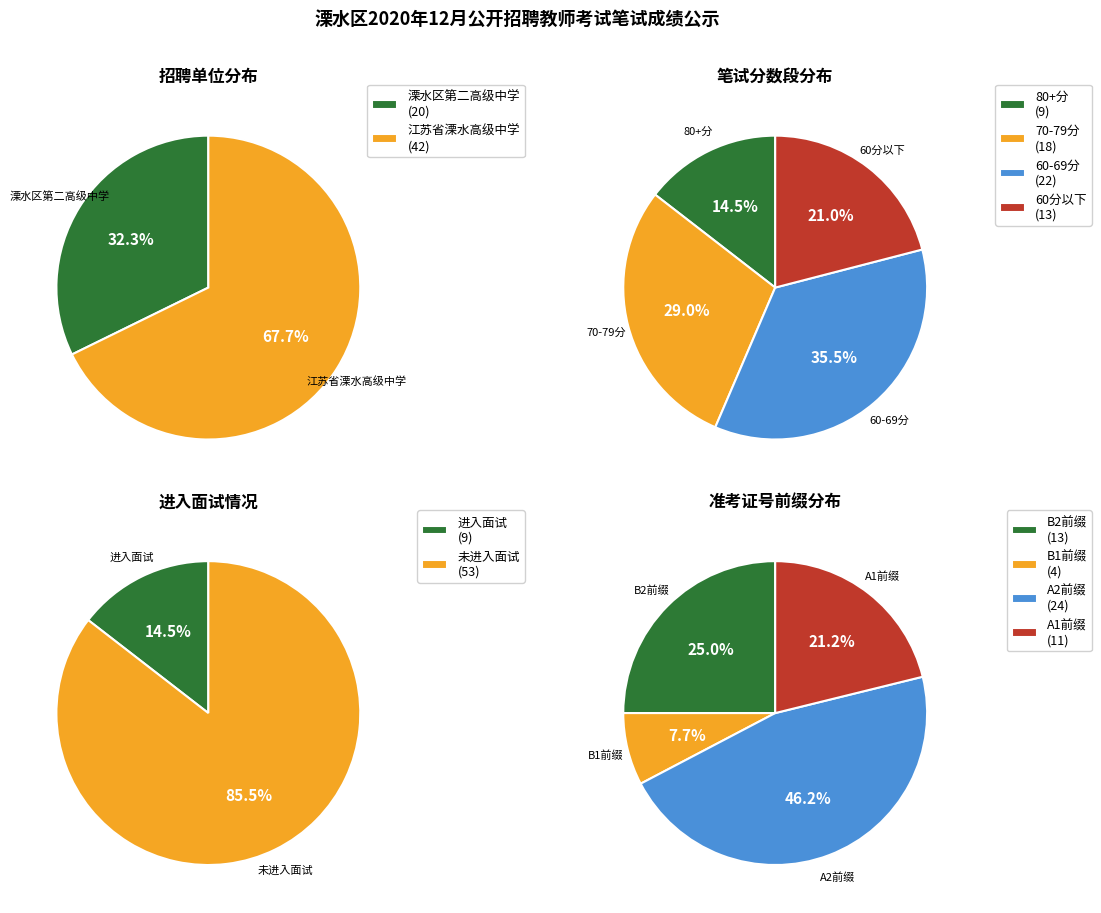

To the nearest percent, what is the combined percentage of 江苏省溧水高级中学 and 溧水区第二高级中学?

100%